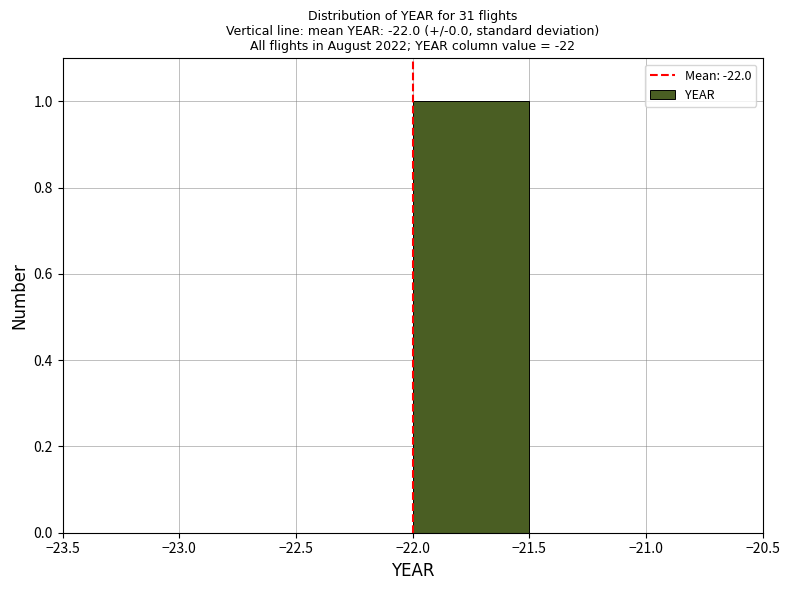

Over which range of the x-axis is the bar tallest?

-22.0 to -21.5